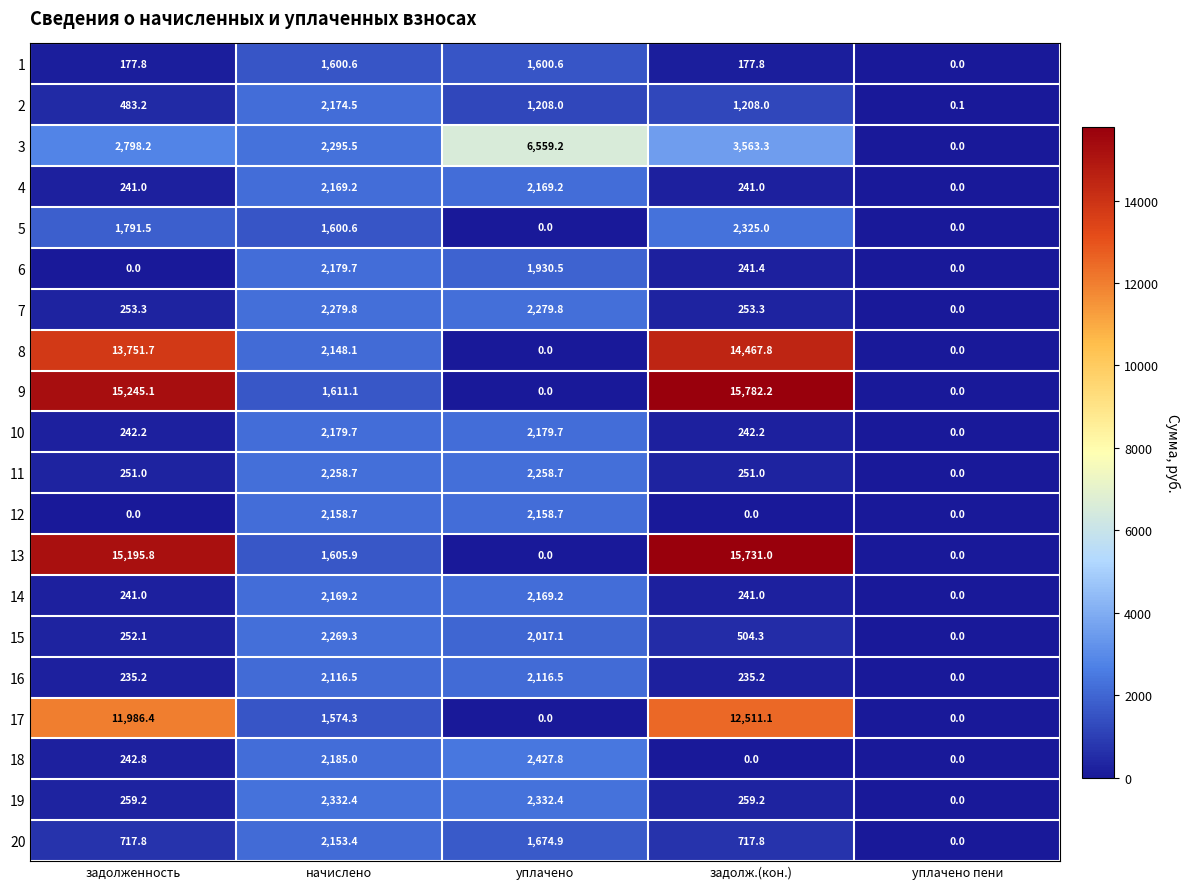

Read the 8 value at задолженность.

13751.7